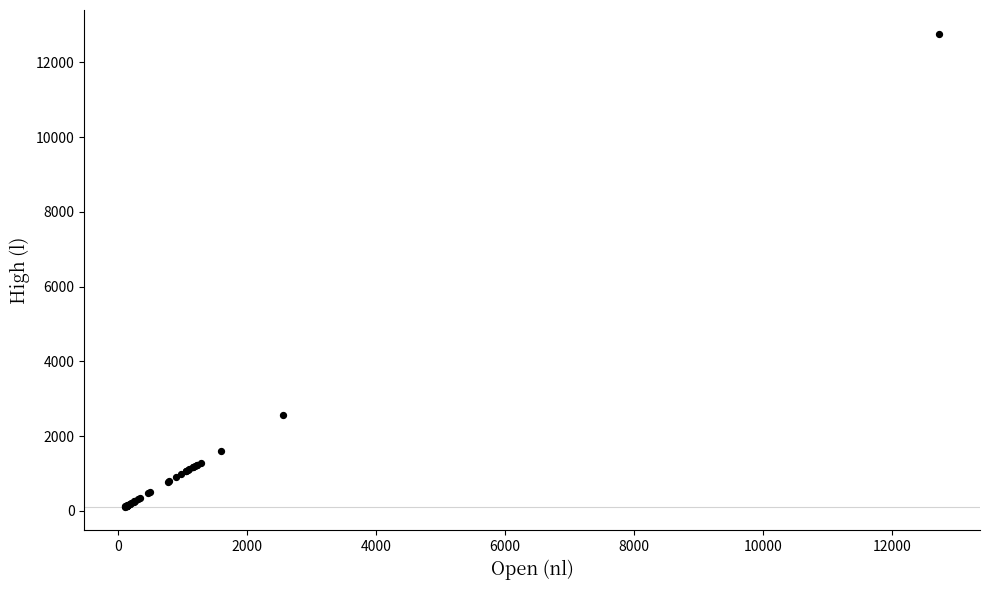

What Y value in the scatter plot is closest to 6438?

2555.2